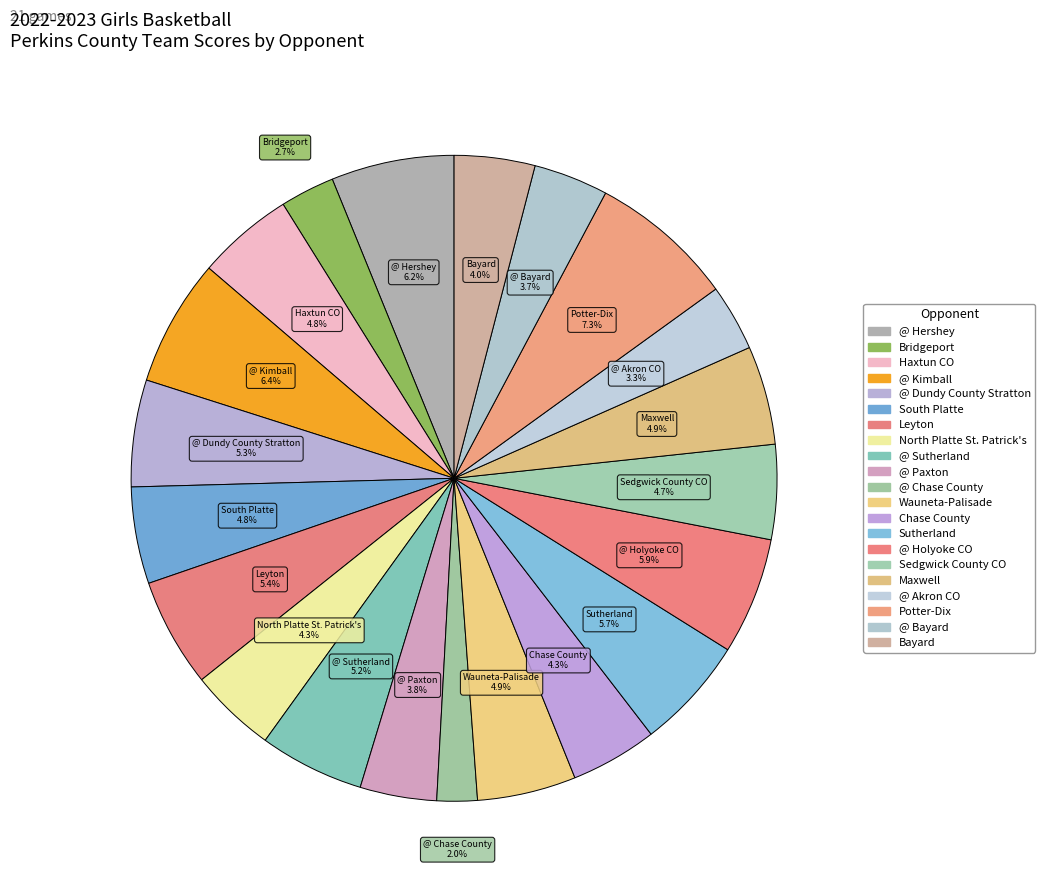

What is the change in value from Sutherland to Maxwell?

-7